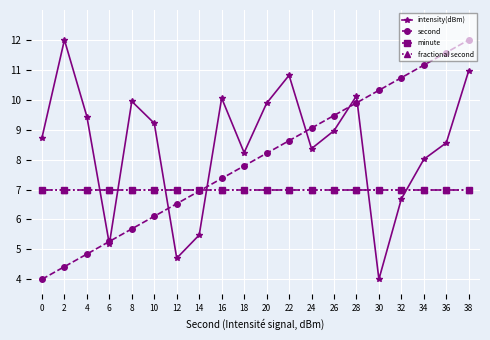

Which series has the largest range (max minus min)?

second